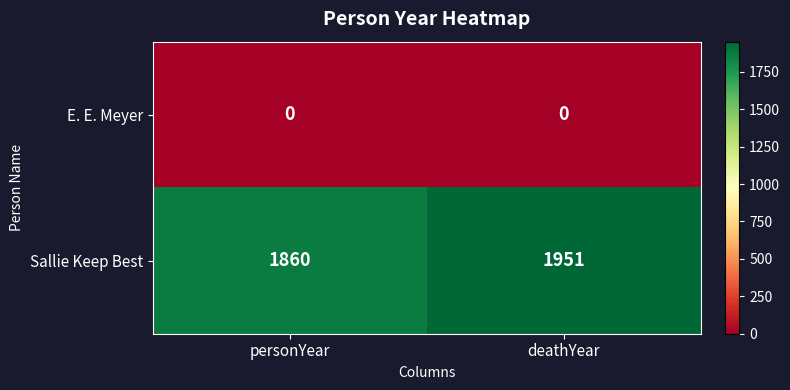

Reading right to left, transcribe all the data shown in this chart.

E. E. Meyer: 0	0
Sallie Keep Best: 1951	1860